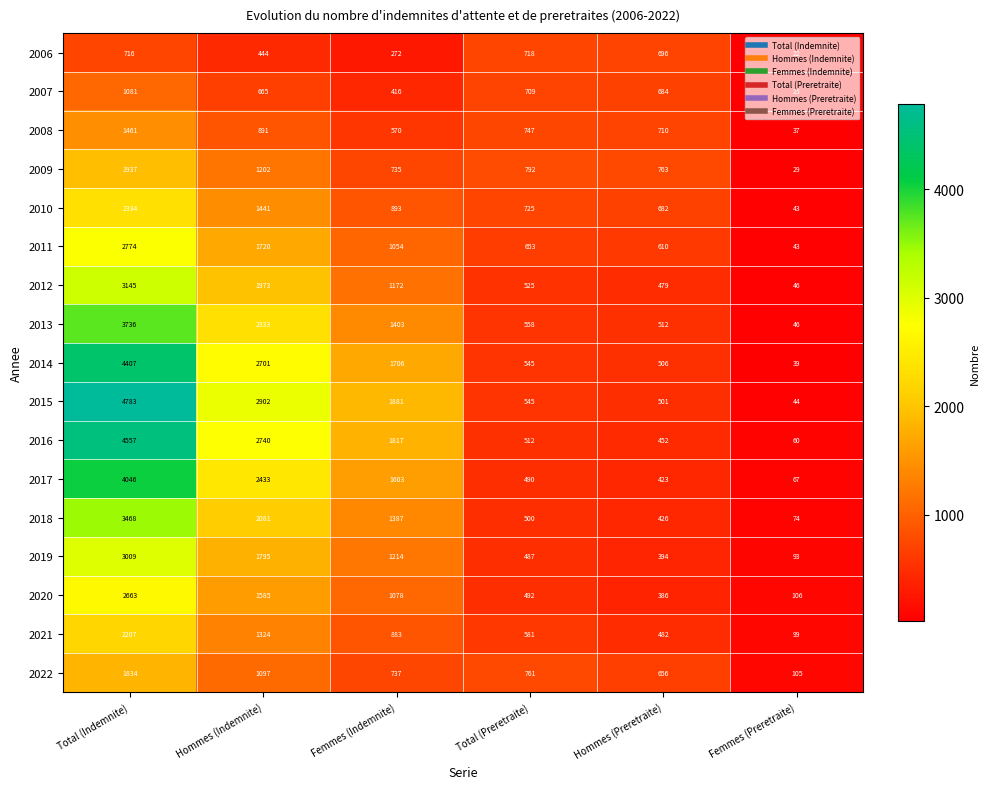

What is the sum of the 2012 values at Hommes (Indemnite) and Femmes (Indemnite)?

3145